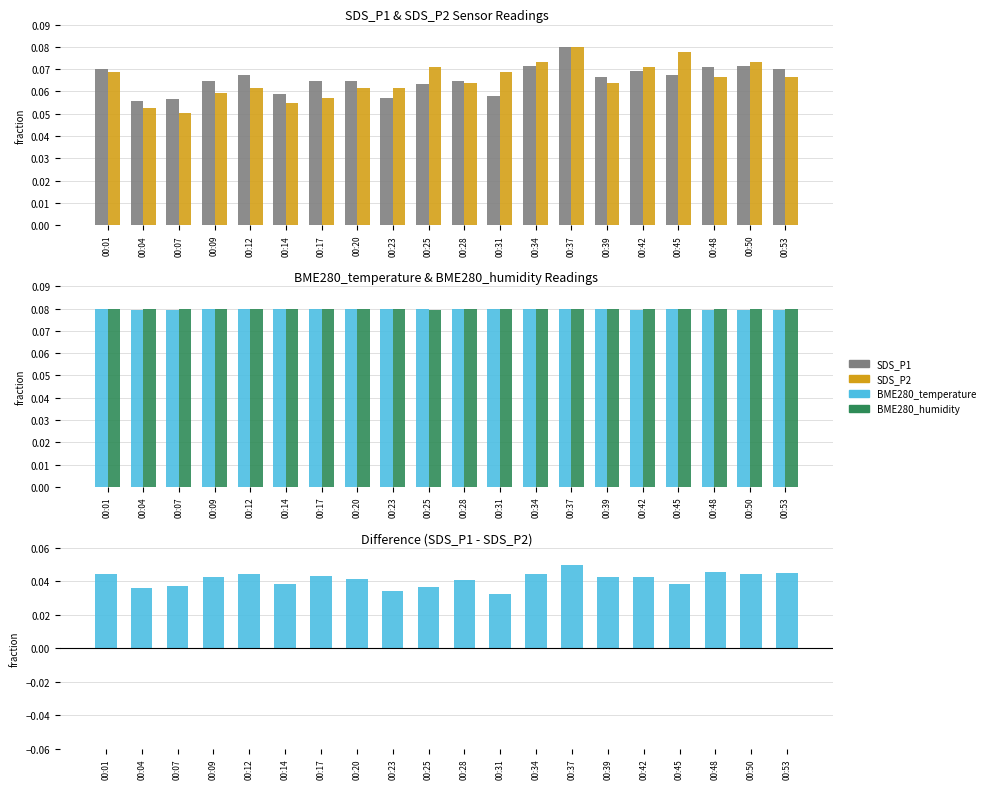

Rank the categories by SDS_P1 - SDS_P2 value from lowest to highest.

00:31, 00:23, 00:04, 00:25, 00:07, 00:14, 00:45, 00:28, 00:20, 00:09, 00:42, 00:39, 00:17, 00:12, 00:34, 00:50, 00:01, 00:53, 00:48, 00:37